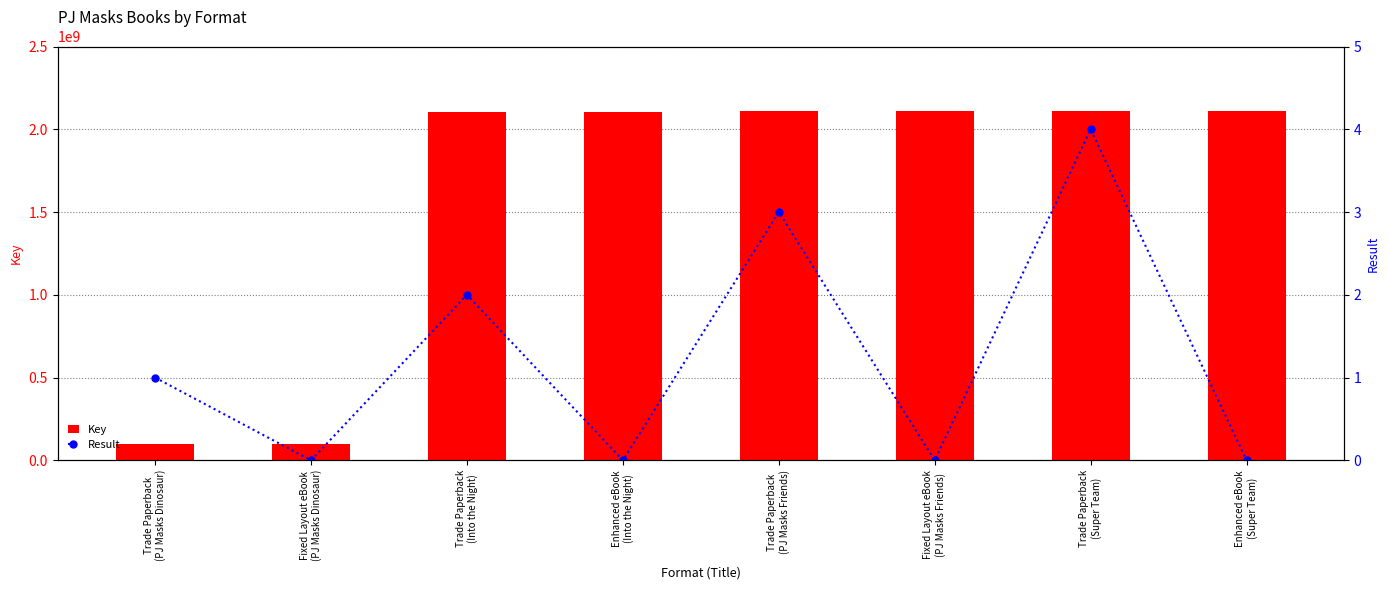

The Result series shows 2 at Trade Paperback
(Into the Night). True or false?

True